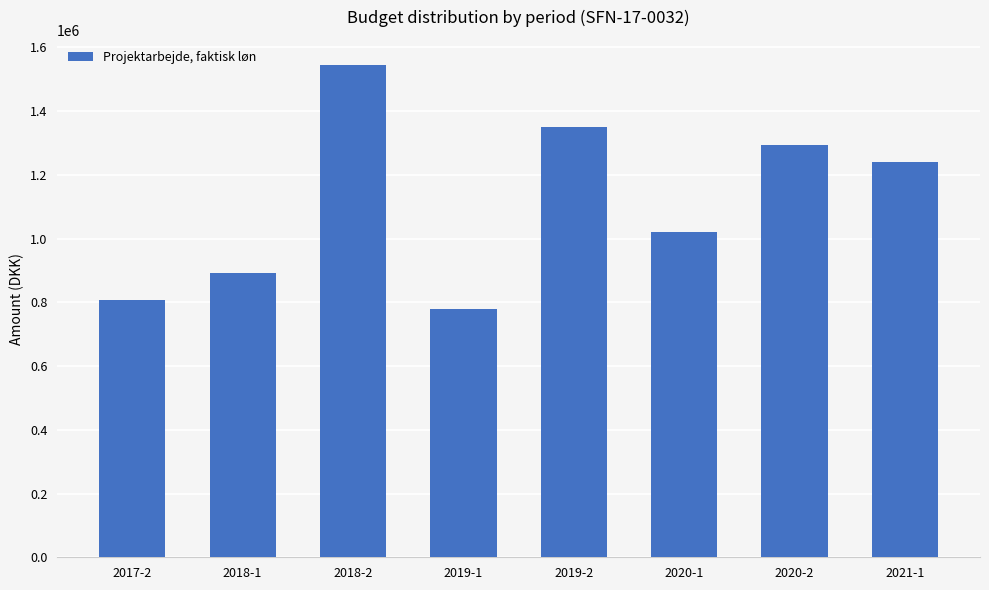

The chart shows a value of 806831.2 at 2017-2. True or false?

True